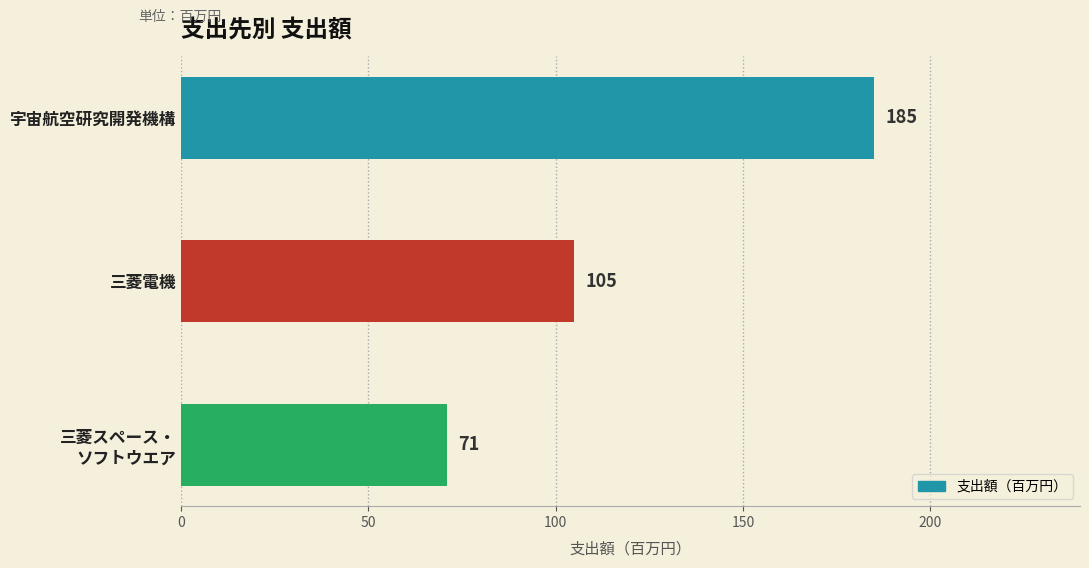

How many bars are there in total?

3